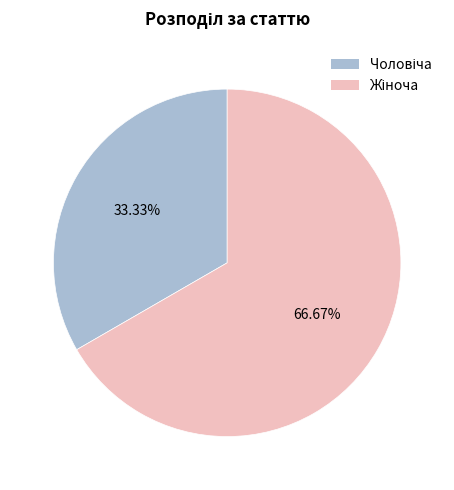

Is there a majority slice in this chart?

Yes